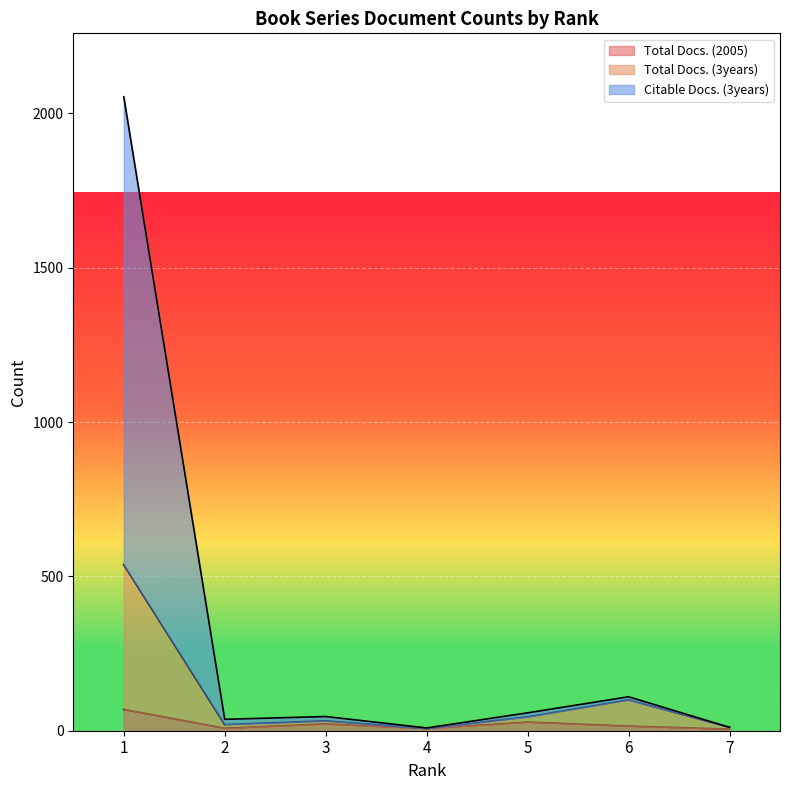

What is the total value across all series at 5?

131